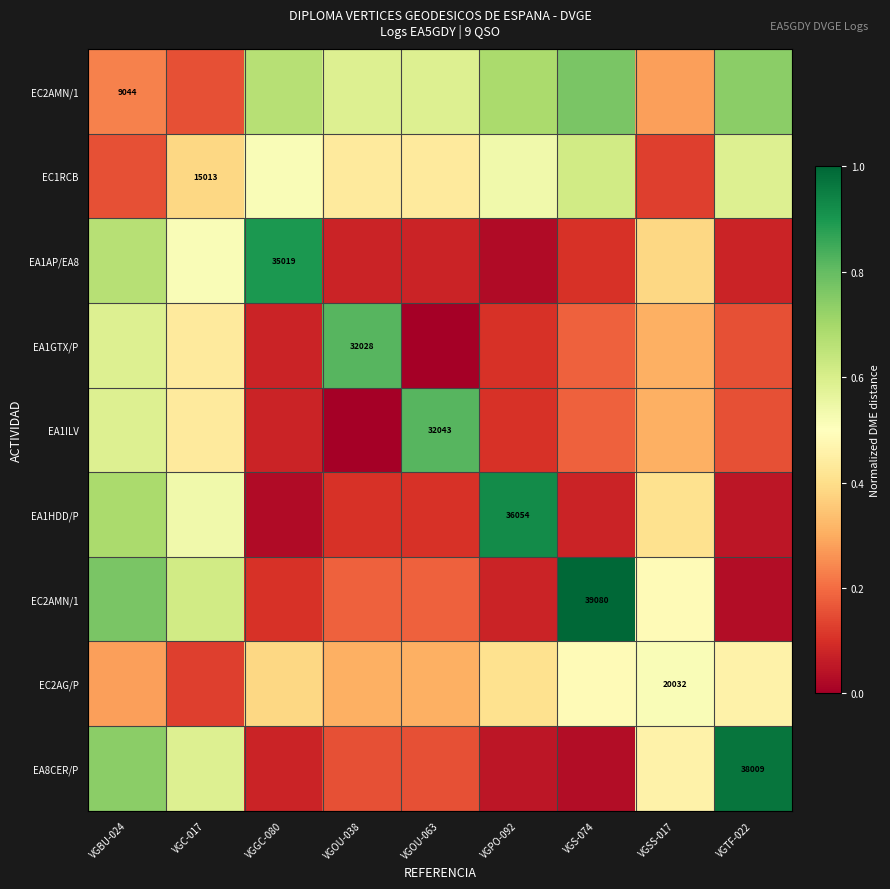

What is the difference between the highest and lowest values at VGS-074?

1.0